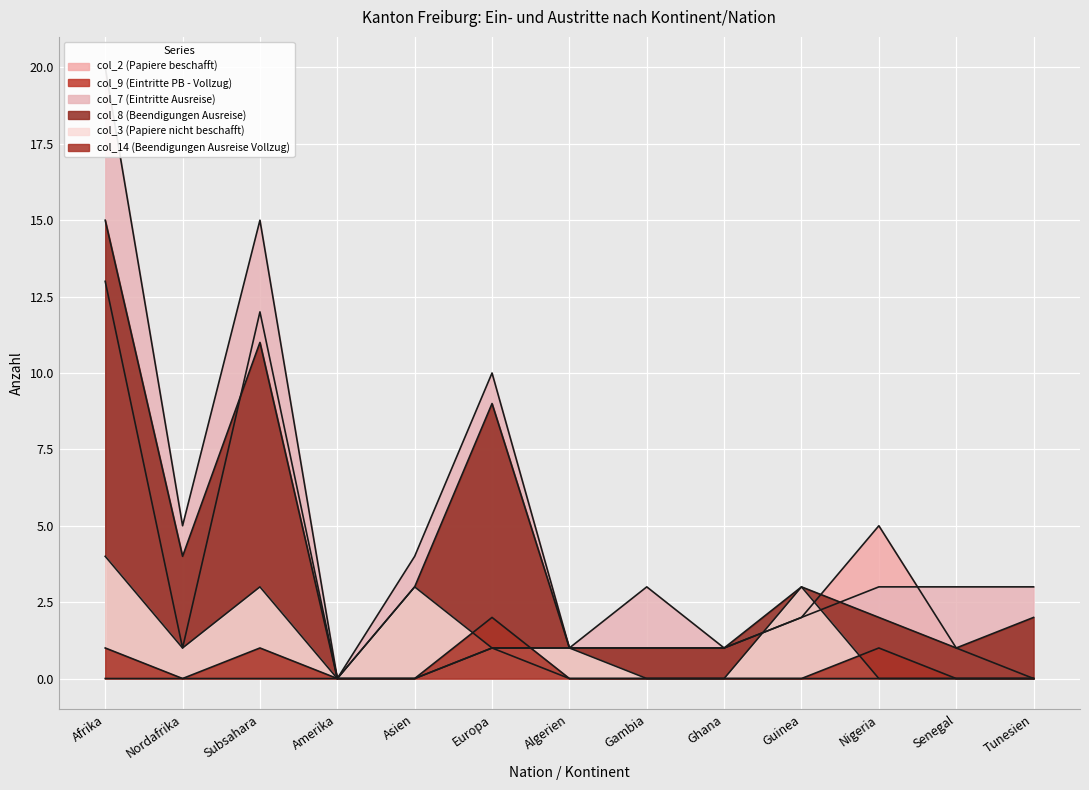

Is it true that col_9 (Eintritte PB - Vollzug) equals 0 at Algerien?

False